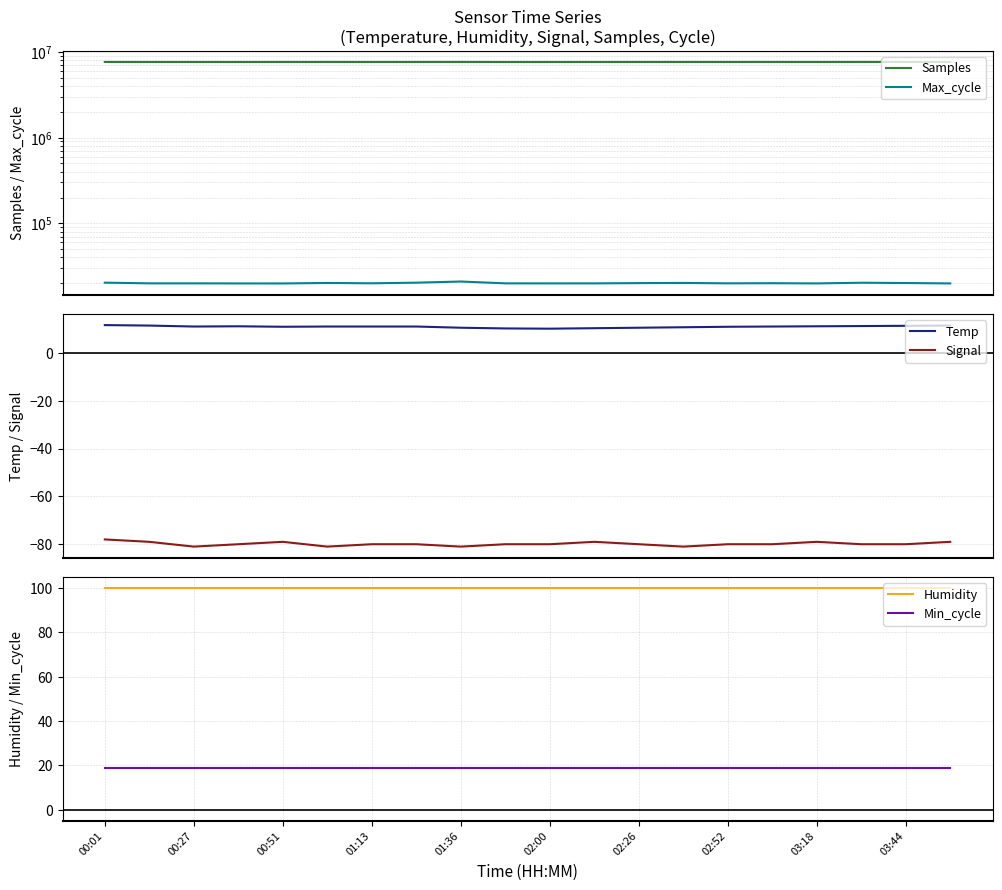

Which series has the largest range (max minus min)?

Samples